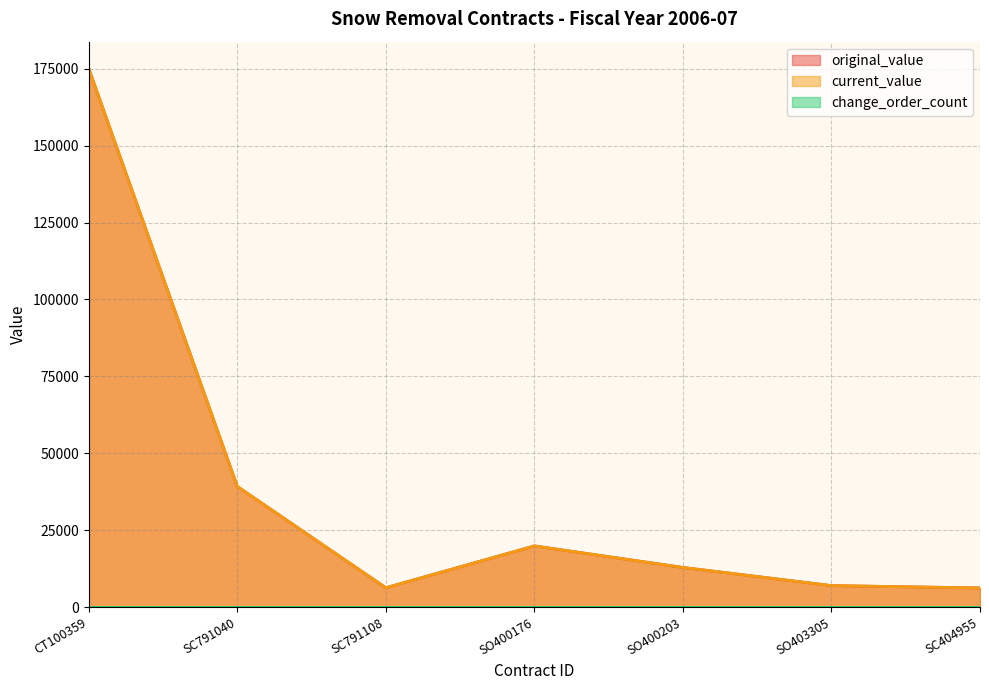

Does the chart display data point markers on the line(s)?

No